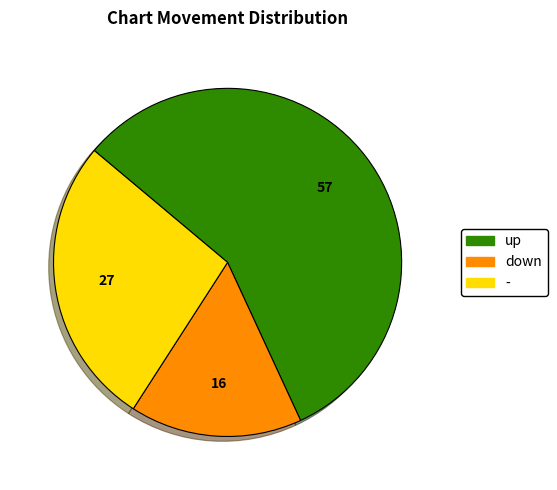

Is there a majority slice in this chart?

Yes